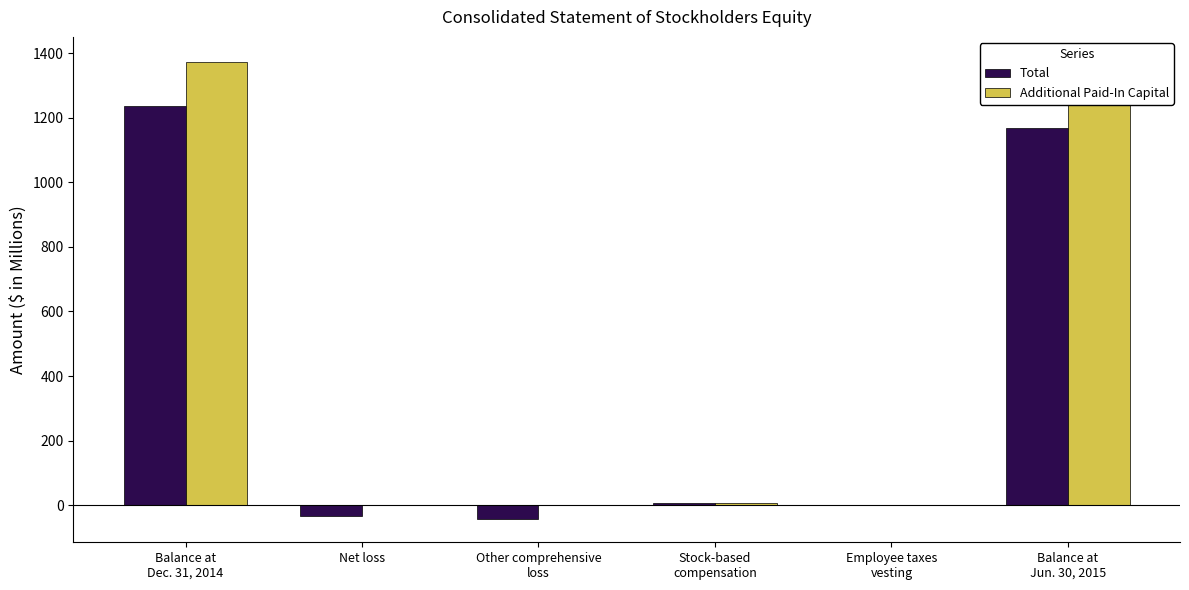

Between Stock-based
compensation and Net loss, which is larger?

Stock-based
compensation